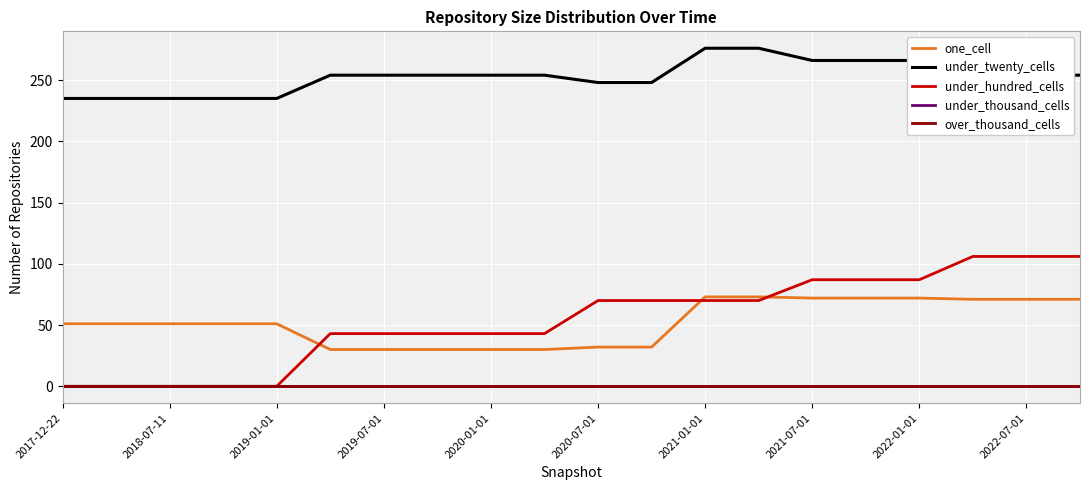

True or false: under_hundred_cells and under_thousand_cells cross at least once.

False